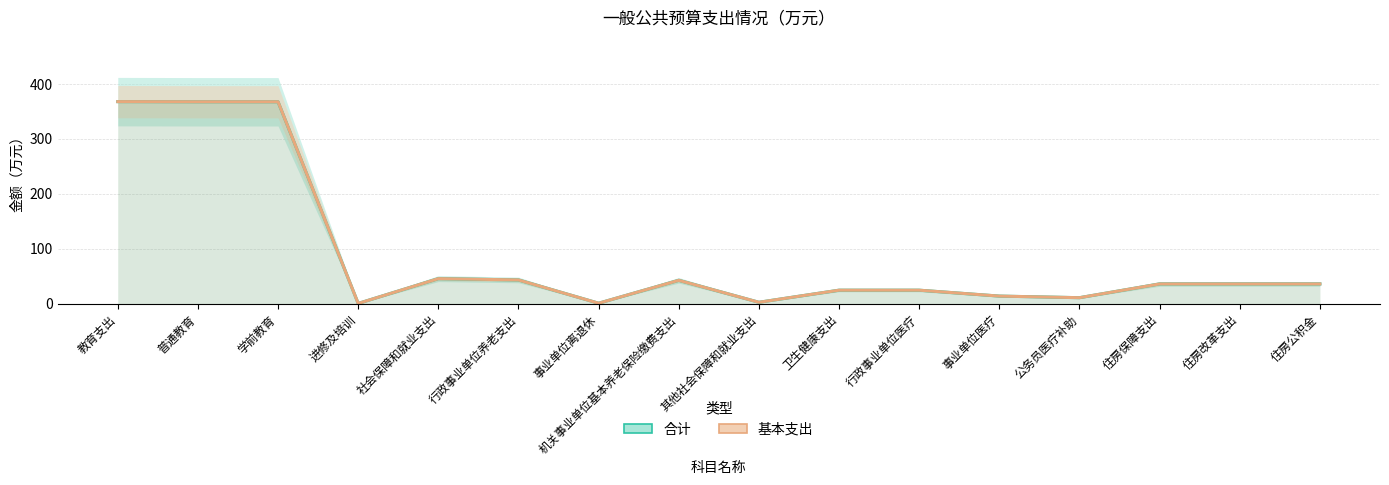

True or false: 基本支出（估计带） and 合计（估计带） cross at least once.

False